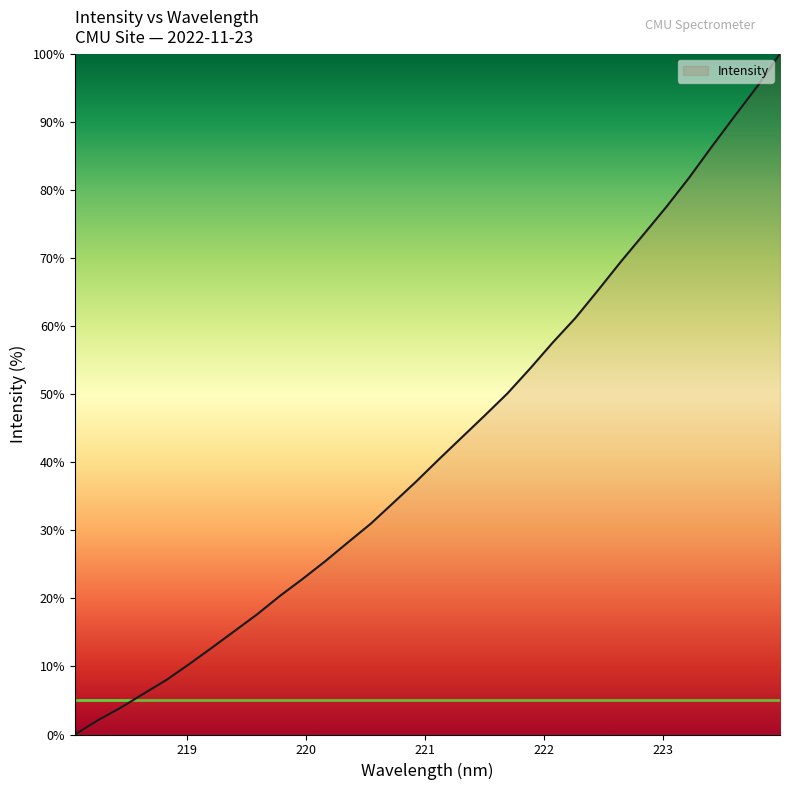

What is the difference between the maximum and minimum values?

100.0